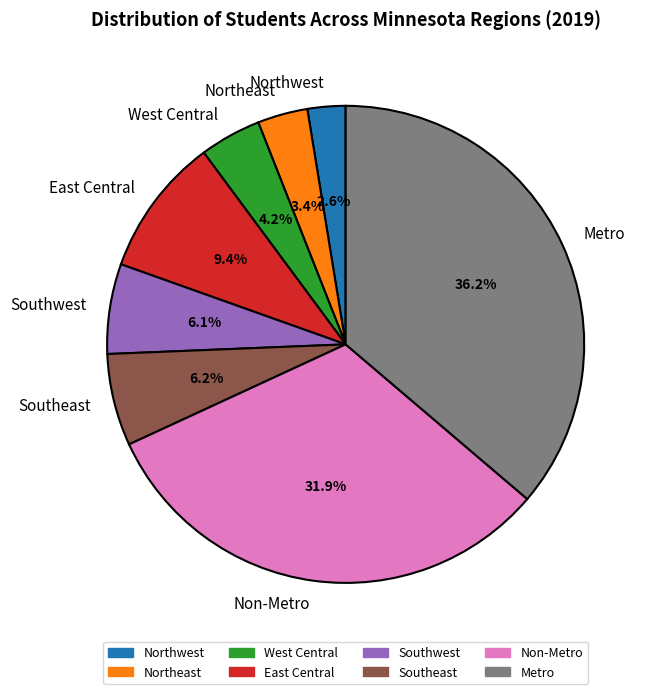

To the nearest percent, what is the difference between the West Central and East Central slice percentages?

5%